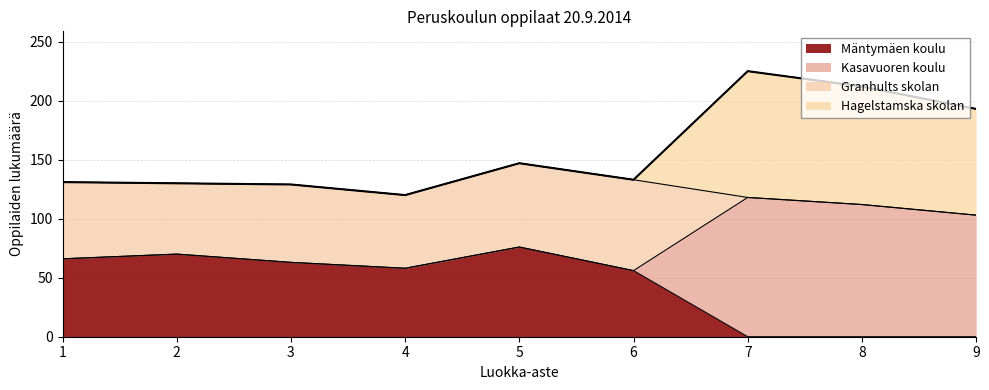

Rank the categories by Hagelstamska skolan value from highest to lowest.

7, 8, 9, 1, 2, 3, 4, 5, 6